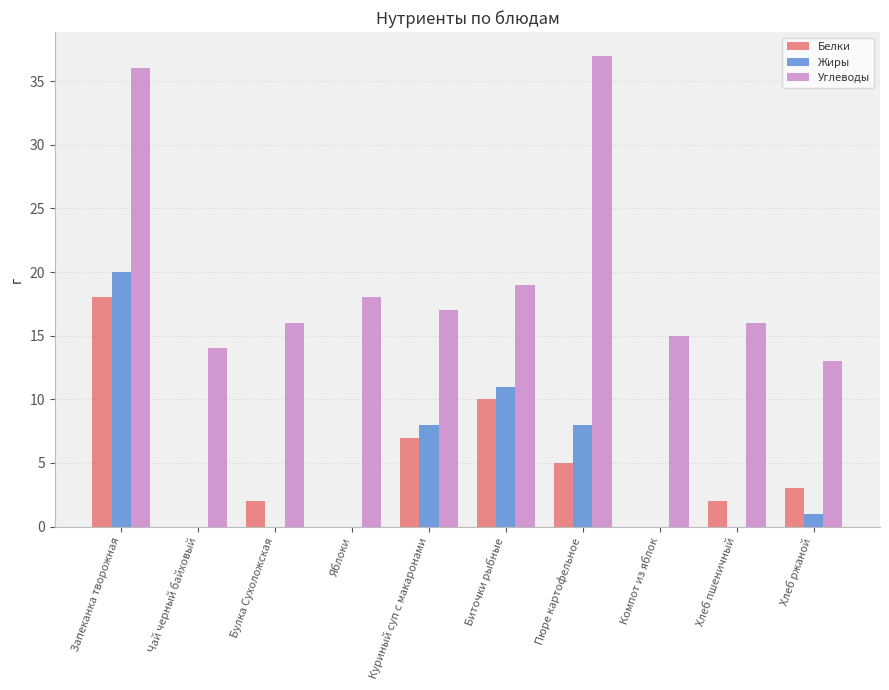

Reading left to right, what are all the values shown in this chart?

Белки: Запеканка творожная=18	Чай черный байховый=0	Булка Сухоложская=2	Яблоки=0	Куриный суп с макаронами=7	Биточки рыбные=10	Пюре картофельное=5	Компот из яблок=0	Хлеб пшеничный=2	Хлеб ржаной=3
Жиры: Запеканка творожная=20	Чай черный байховый=0	Булка Сухоложская=0	Яблоки=0	Куриный суп с макаронами=8	Биточки рыбные=11	Пюре картофельное=8	Компот из яблок=0	Хлеб пшеничный=0	Хлеб ржаной=1
Углеводы: Запеканка творожная=36	Чай черный байховый=14	Булка Сухоложская=16	Яблоки=18	Куриный суп с макаронами=17	Биточки рыбные=19	Пюре картофельное=37	Компот из яблок=15	Хлеб пшеничный=16	Хлеб ржаной=13